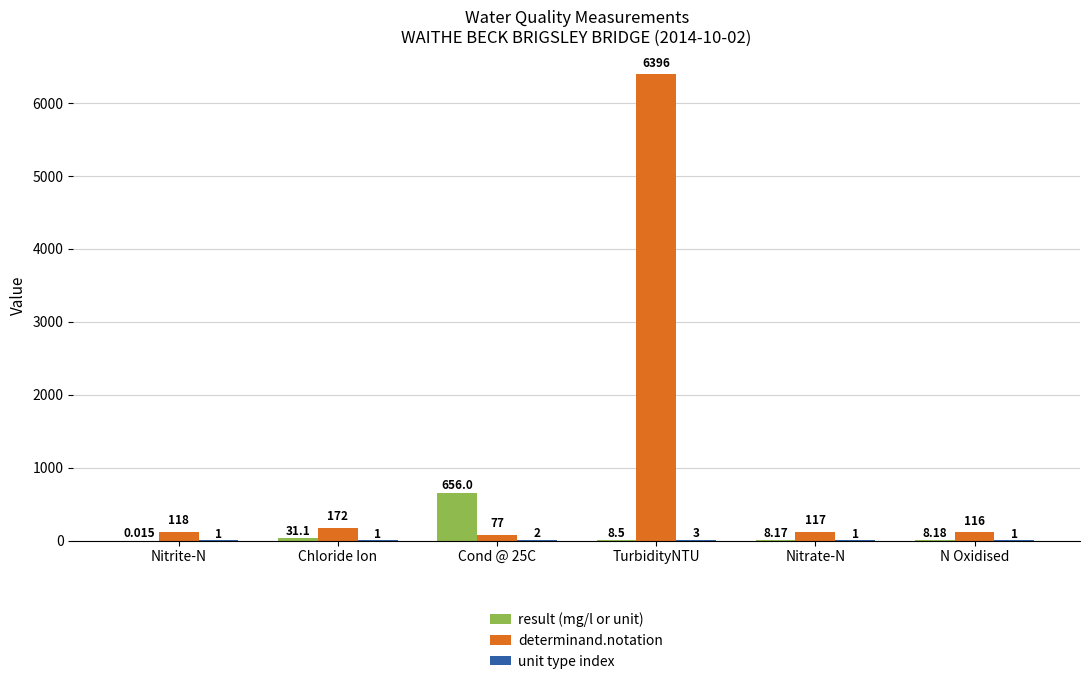

Which series changed the most between Chloride Ion and N Oxidised?

determinand.notation